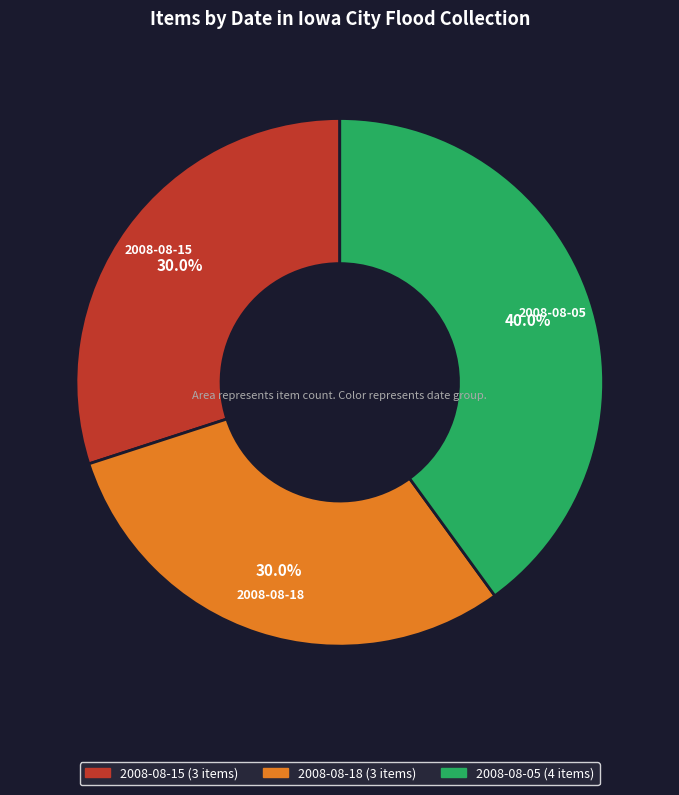

How many segments does this pie chart have?

3